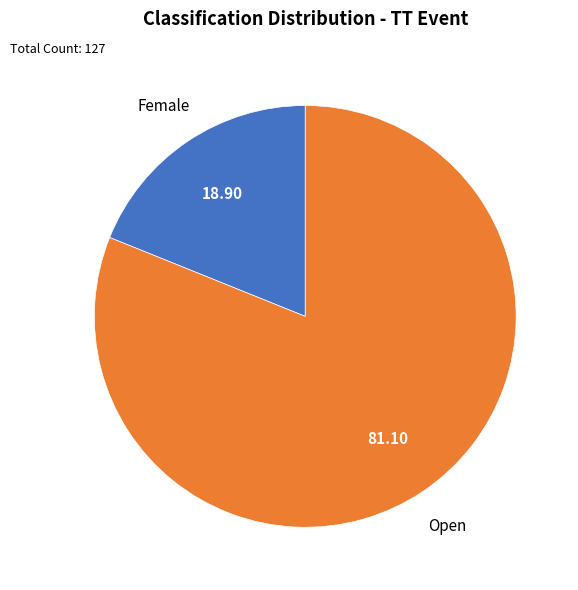

Rank the categories by value from highest to lowest.

Open, Female